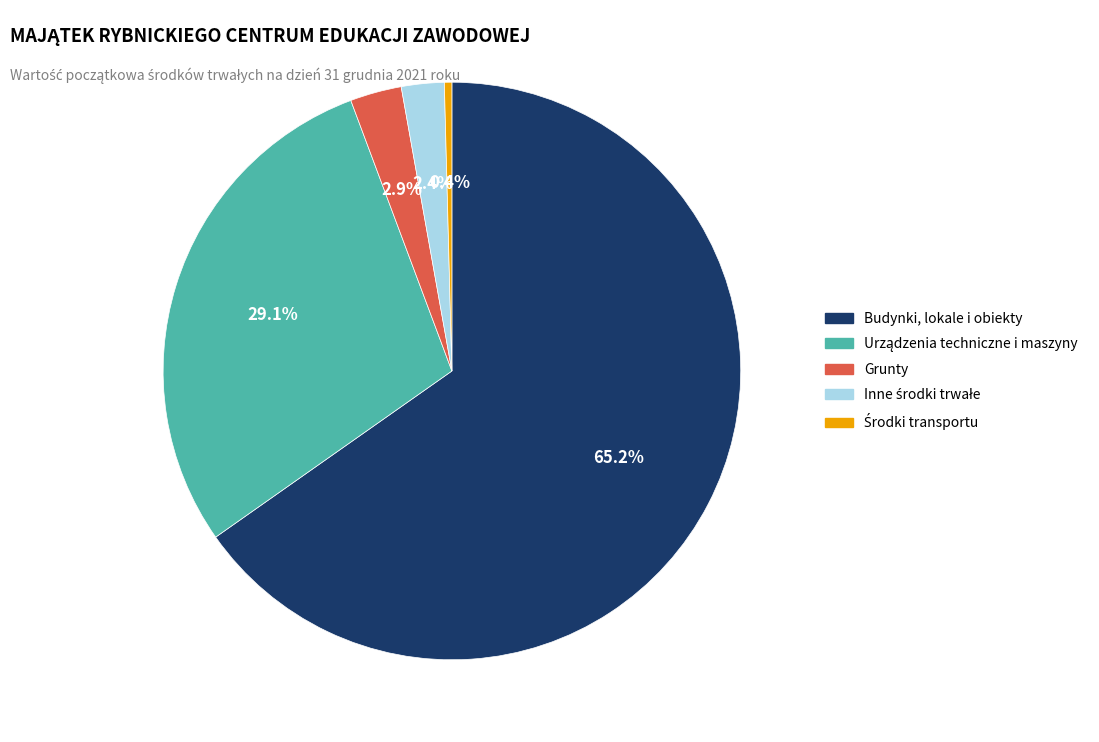

Does any single category account for the majority?

Yes